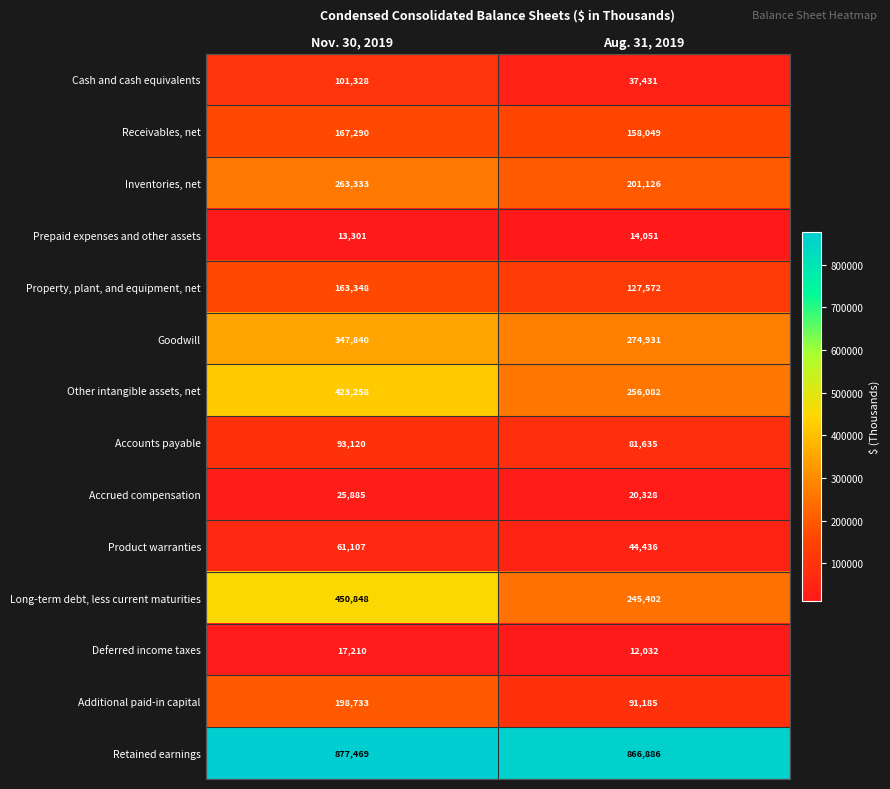

Count the number of categories in the chart.

2